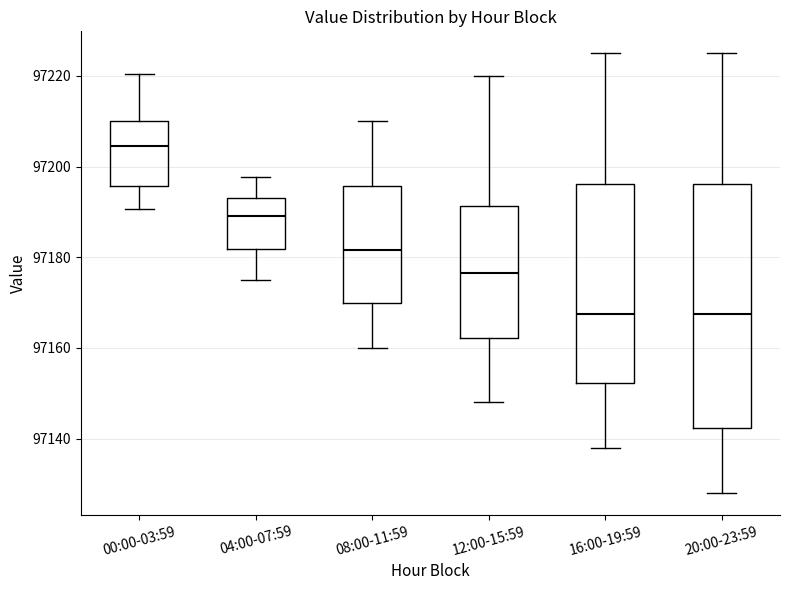

Reading left to right, transcribe this box plot: for each box, give where its median line is, the range the box spans, and where its two whiskers end, as read against the y-axis. The values are not printed on the chart, so give them approximately, as read against the axis.

00:00-03:59: median 97204, box 97196 to 97210, whiskers 97190 to 97220
04:00-07:59: median 97190, box 97182 to 97194, whiskers 97176 to 97198
08:00-11:59: median 97182, box 97170 to 97196, whiskers 97160 to 97210
12:00-15:59: median 97176, box 97162 to 97192, whiskers 97148 to 97220
16:00-19:59: median 97168, box 97152 to 97196, whiskers 97138 to 97226
20:00-23:59: median 97168, box 97142 to 97196, whiskers 97128 to 97226